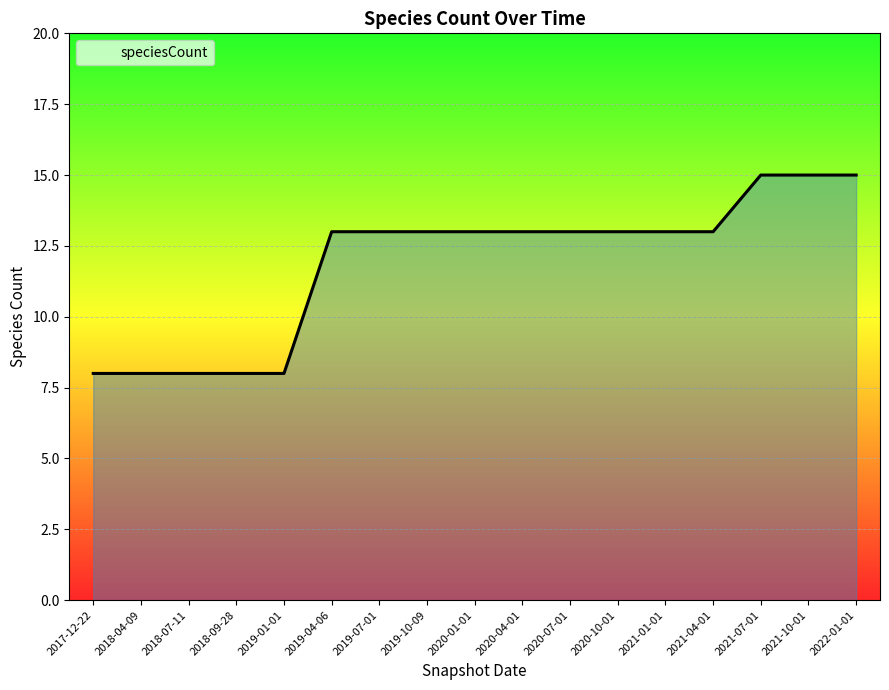

What is the change in value from 2021-04-01 to 2021-07-01?

+2